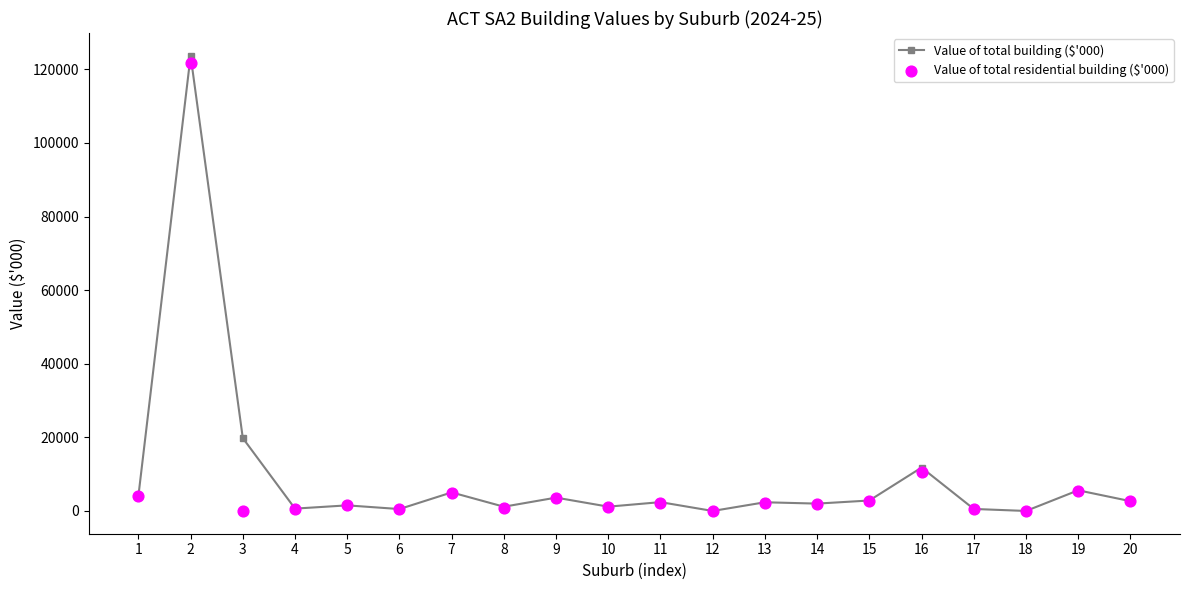

At which category is the sum across all series the highest?

2